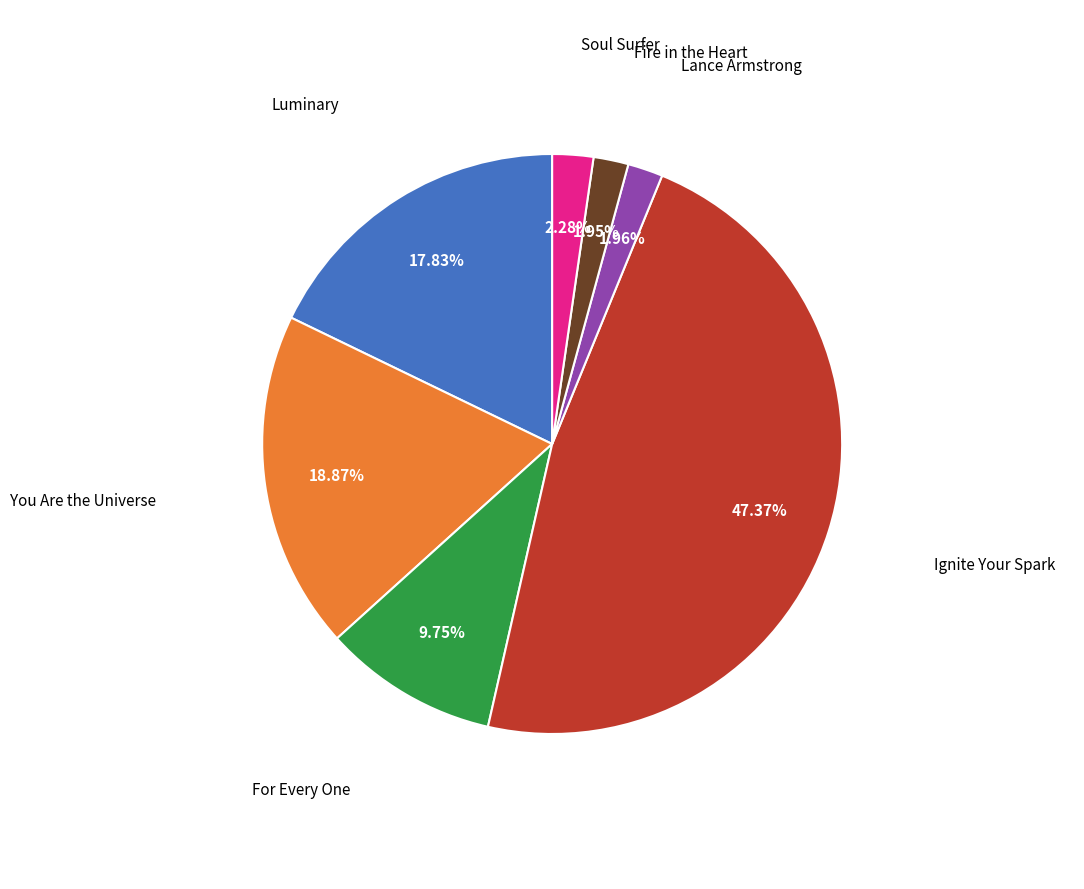

Is there any slice that represents more than half of the pie?

No